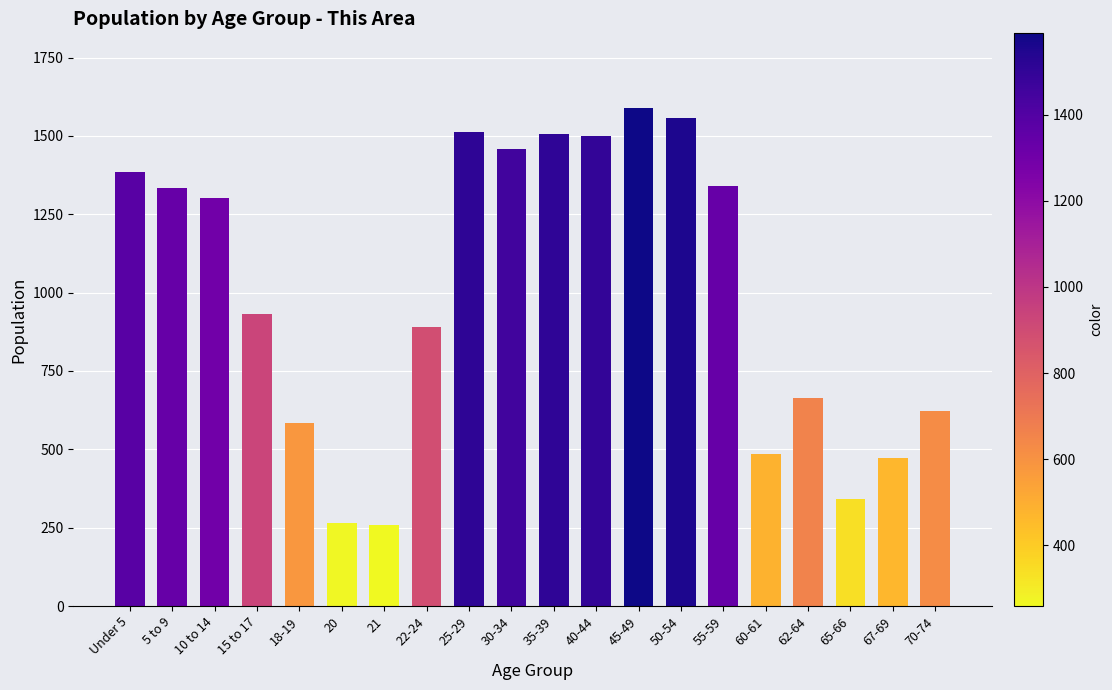

What is the minimum value shown in the chart?

259